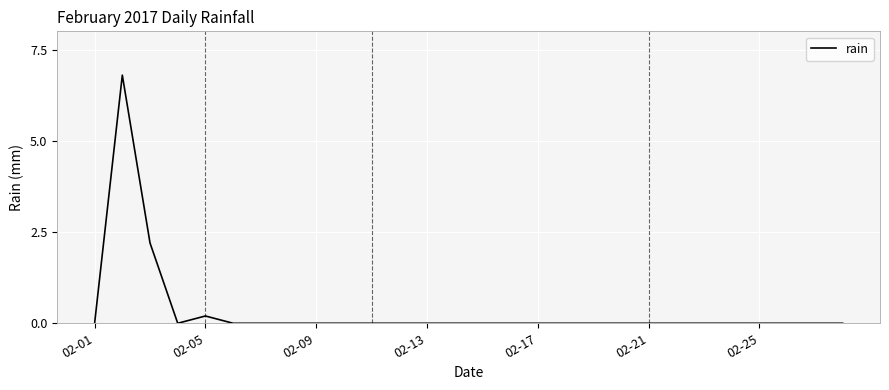

What is the difference between the maximum and minimum values?

6.8